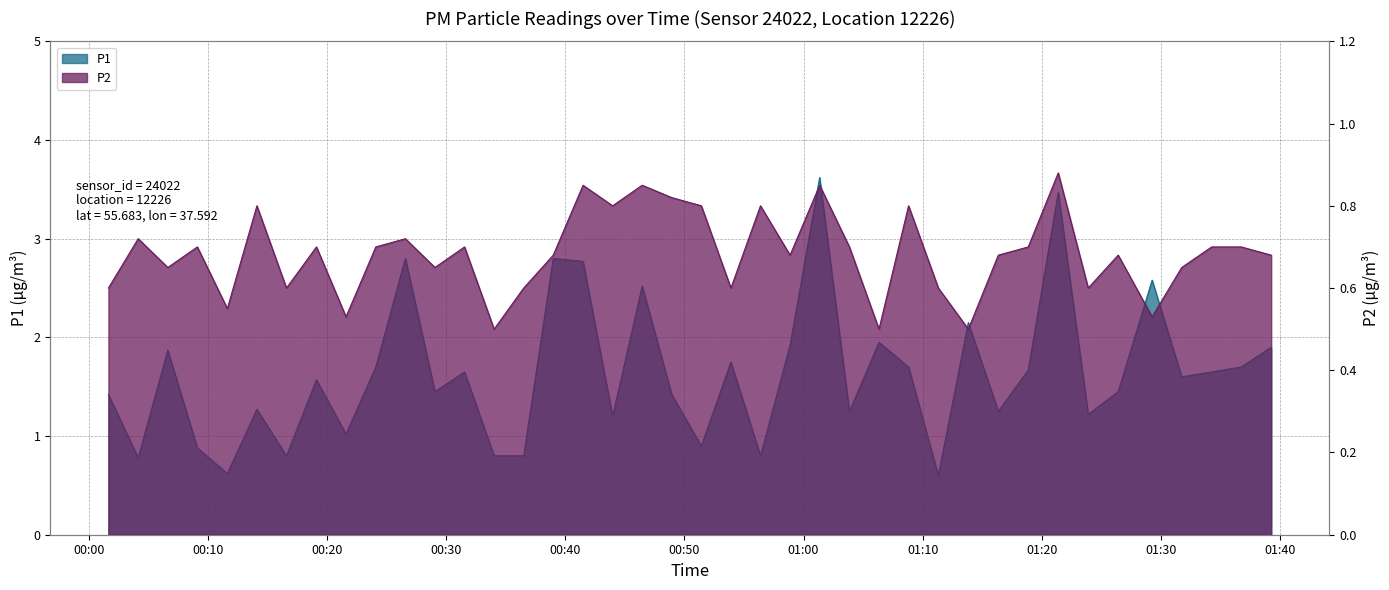

Which has a higher value, 2022-10-31T01:06:20 or 2022-10-31T00:48:56?

2022-10-31T01:06:20